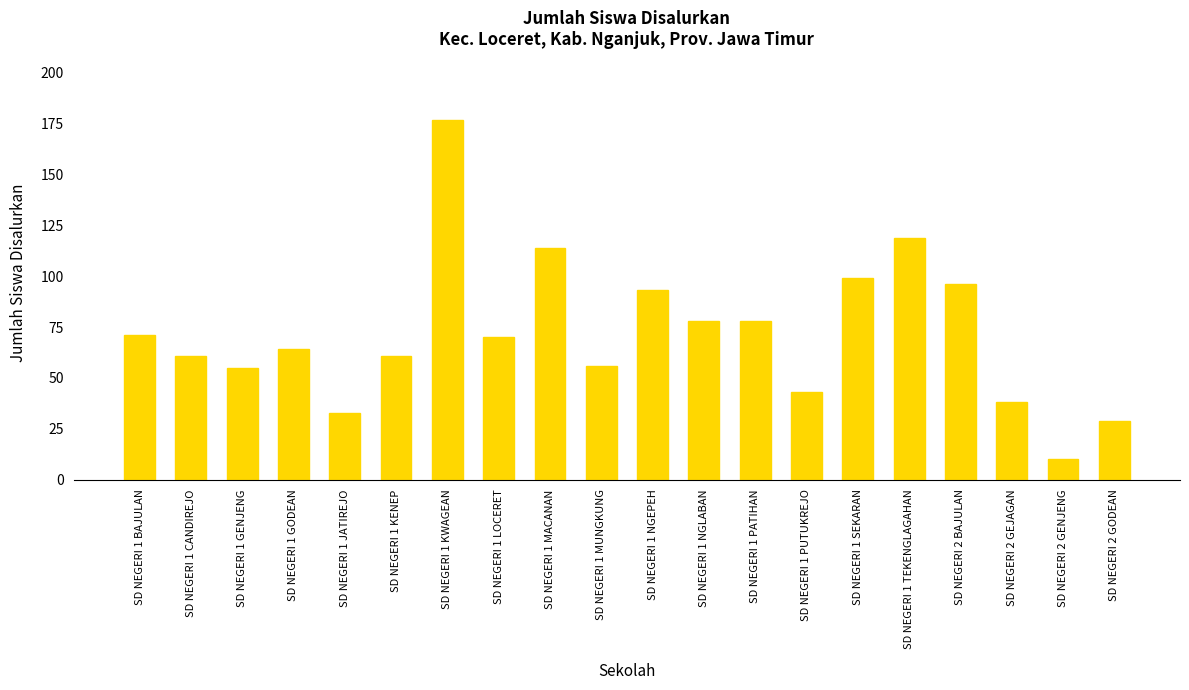

Count the number of categories in the chart.

20